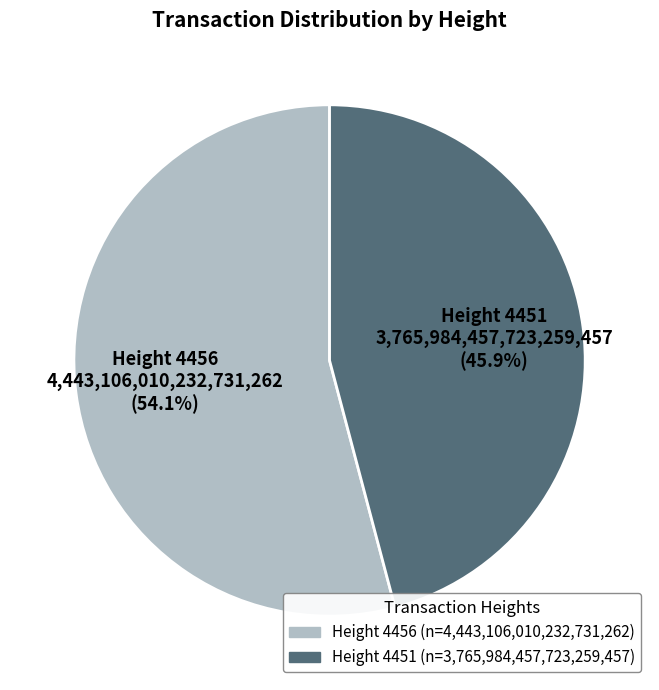

Is there a majority slice in this chart?

Yes